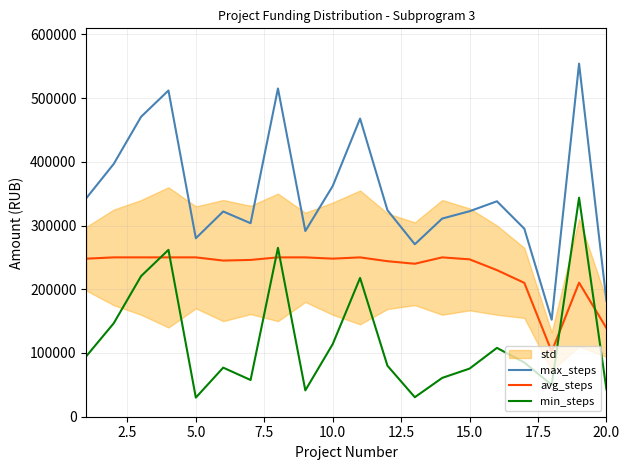

In max_steps, how many points are higher than both neighbors (excluding endpoints)?

6